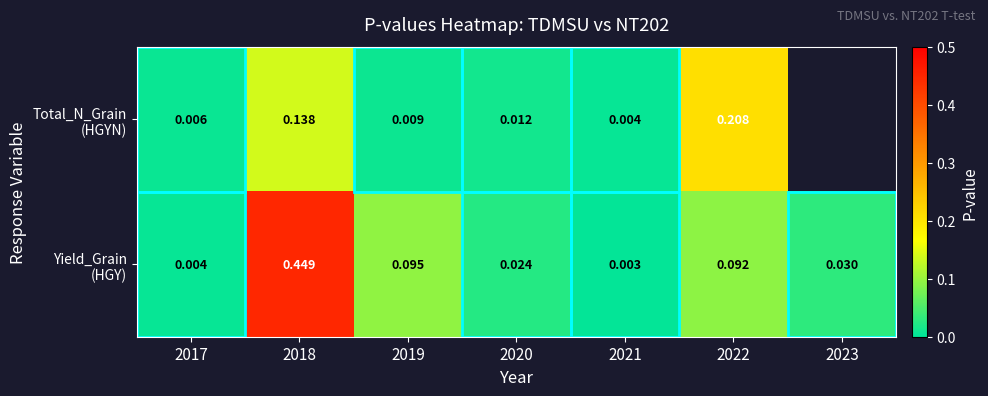

What is the average value of the Yield_Grain (HGY) series?

0.1